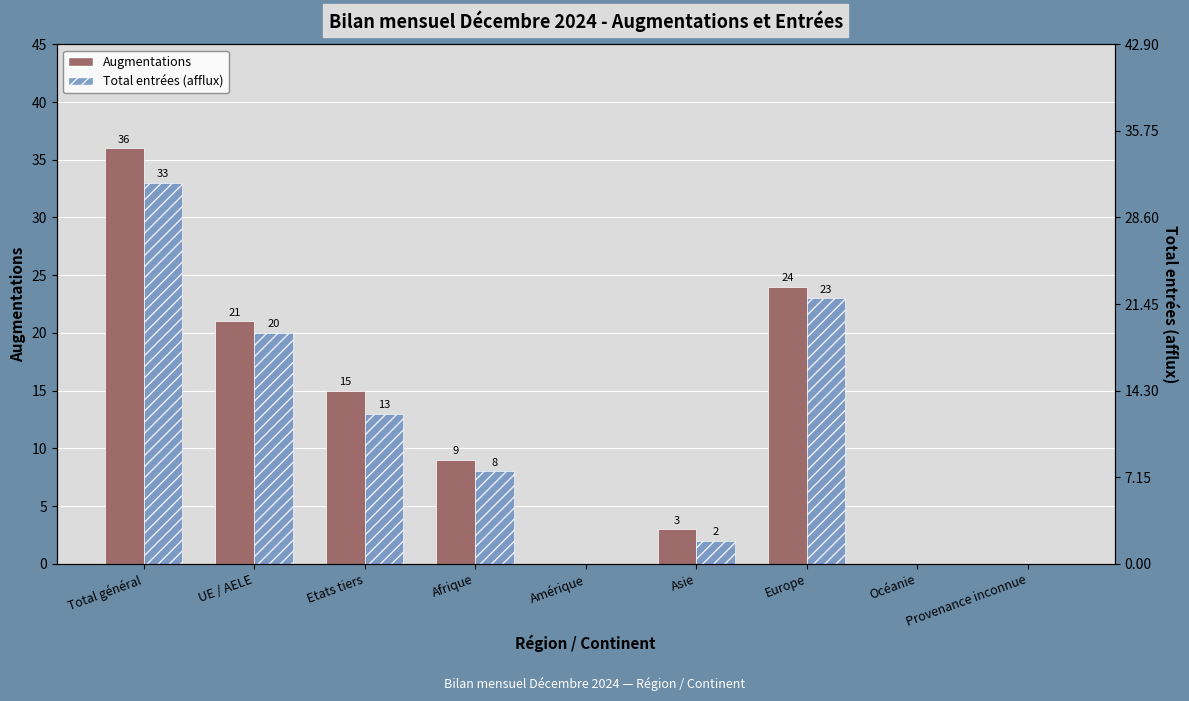

Count the number of categories in the chart.

9